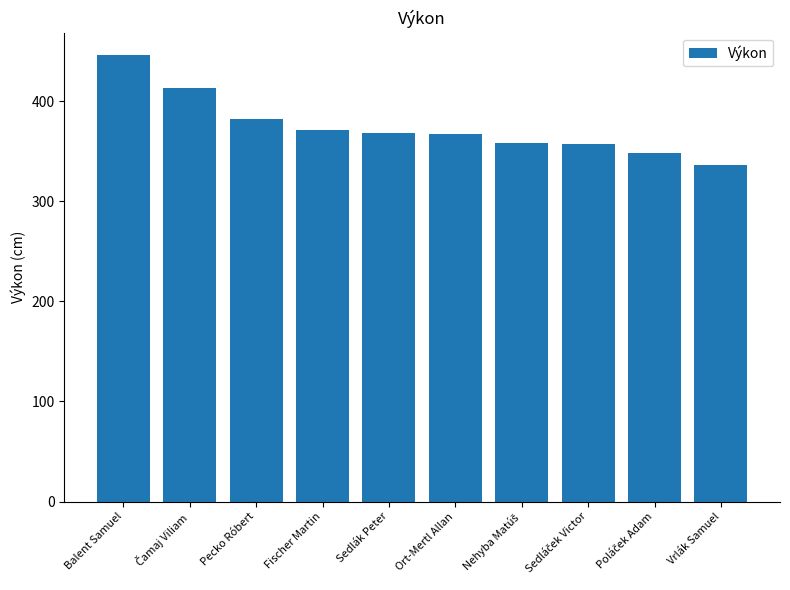

The chart shows a value of 367 at Ort-Mertl Allan. True or false?

True